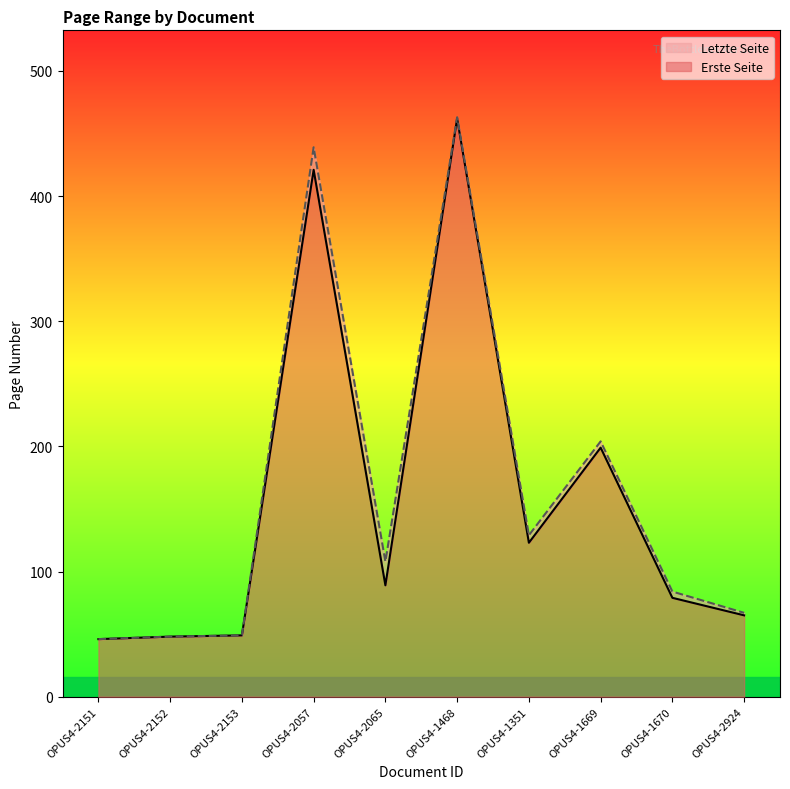

What is the highest value of the Erste Seite series?

462